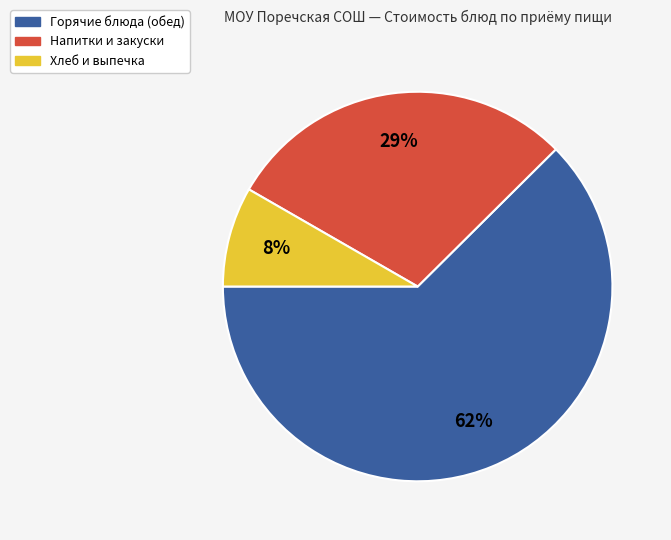

Does any single category account for the majority?

Yes